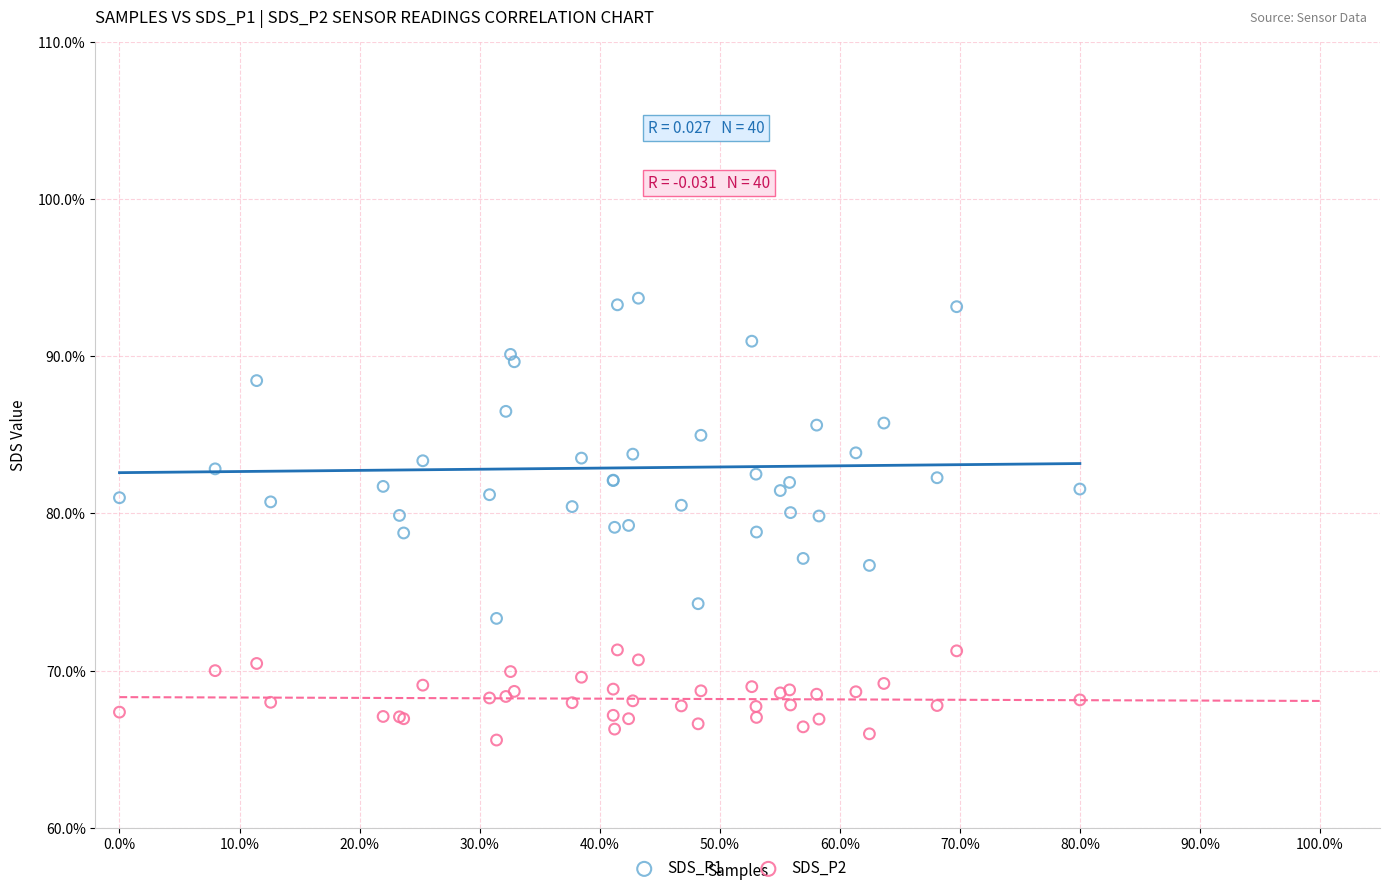

Which series reaches the minimum Y coordinate?

SDS_P2